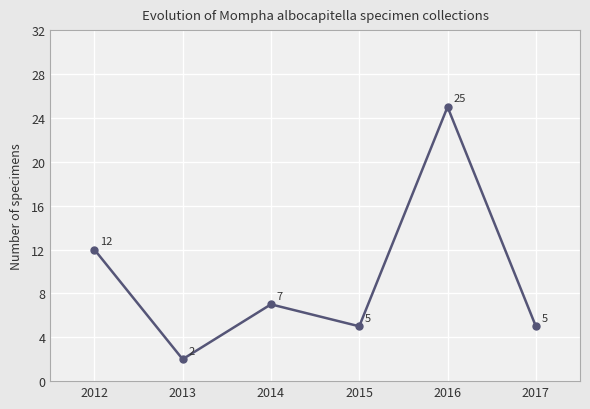

What is the value of the 2nd point from the left?

2